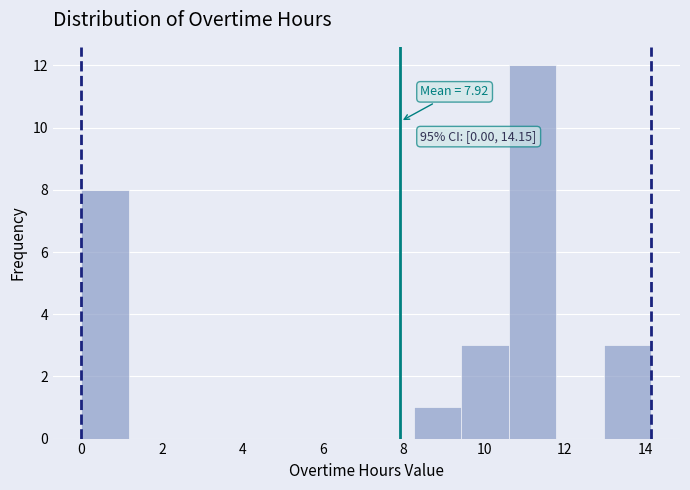

Which range on the x-axis has the tallest bar?

10.62 to 11.80